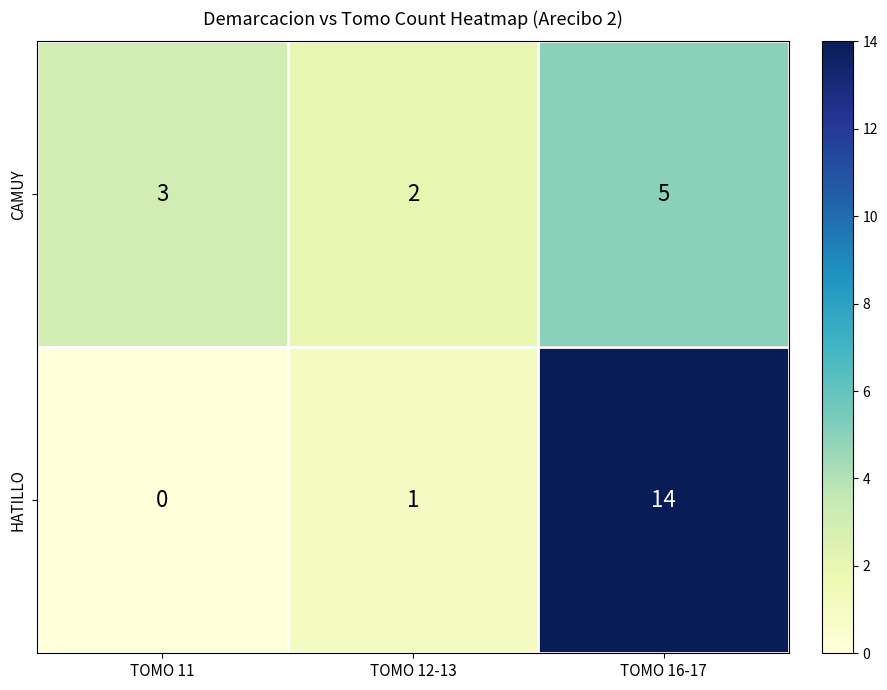

Reading left to right, extract all data points from this chart.

CAMUY: 3	2	5
HATILLO: 0	1	14